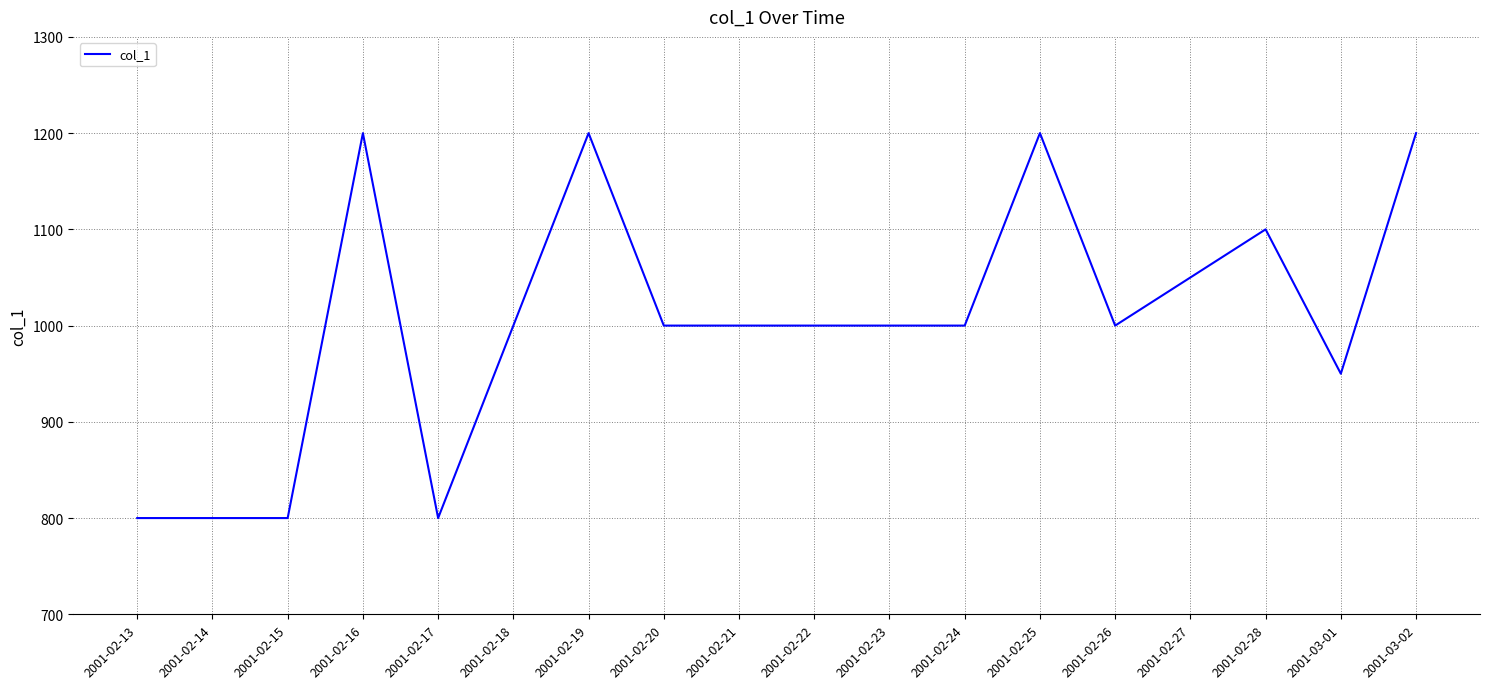

What is the minimum value shown in the chart?

800